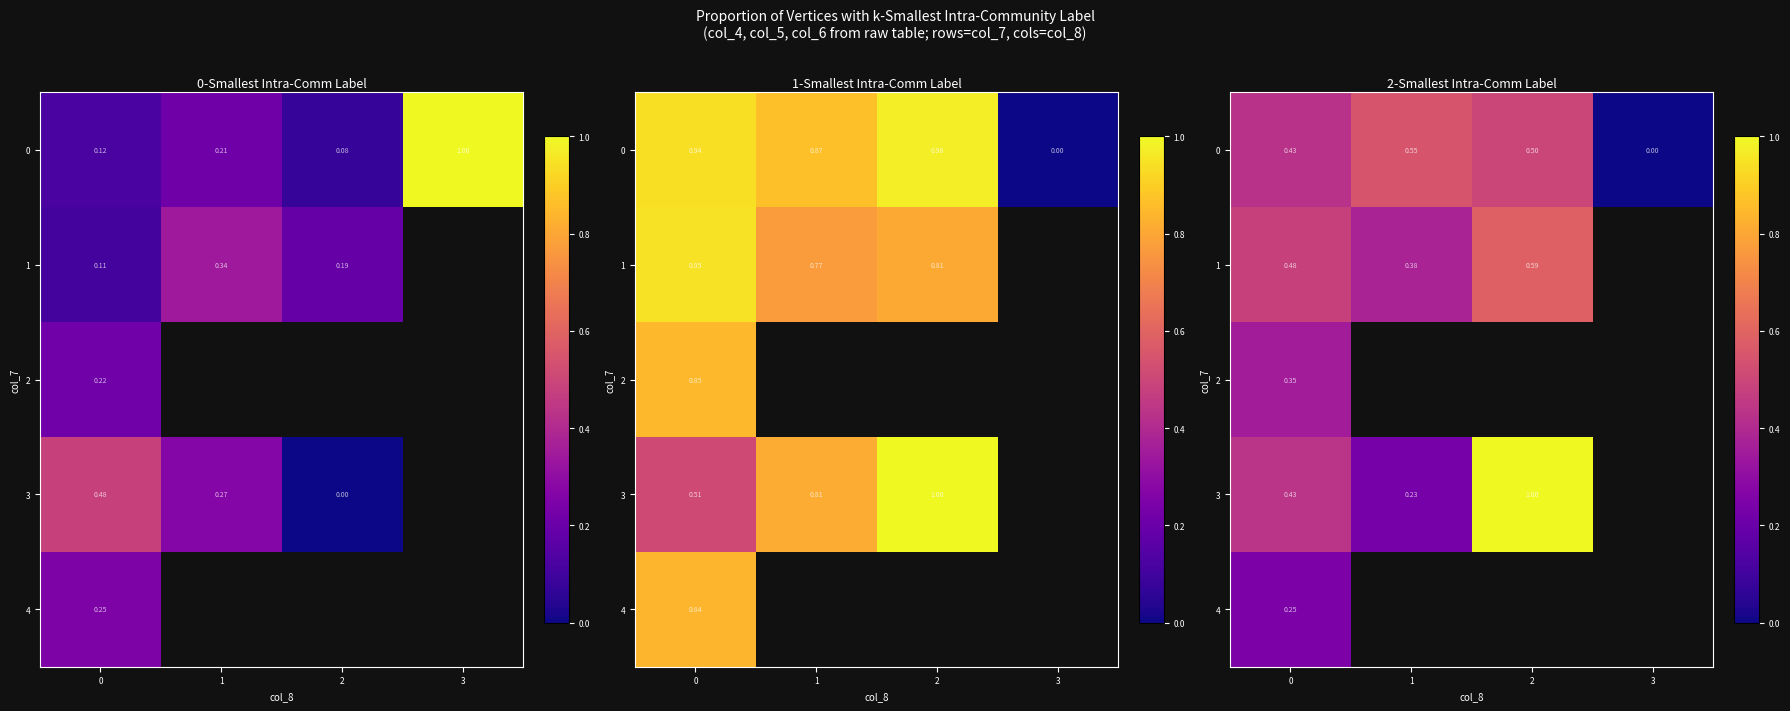

What is the difference between the second highest and second lowest values in the 1 series?

0.1